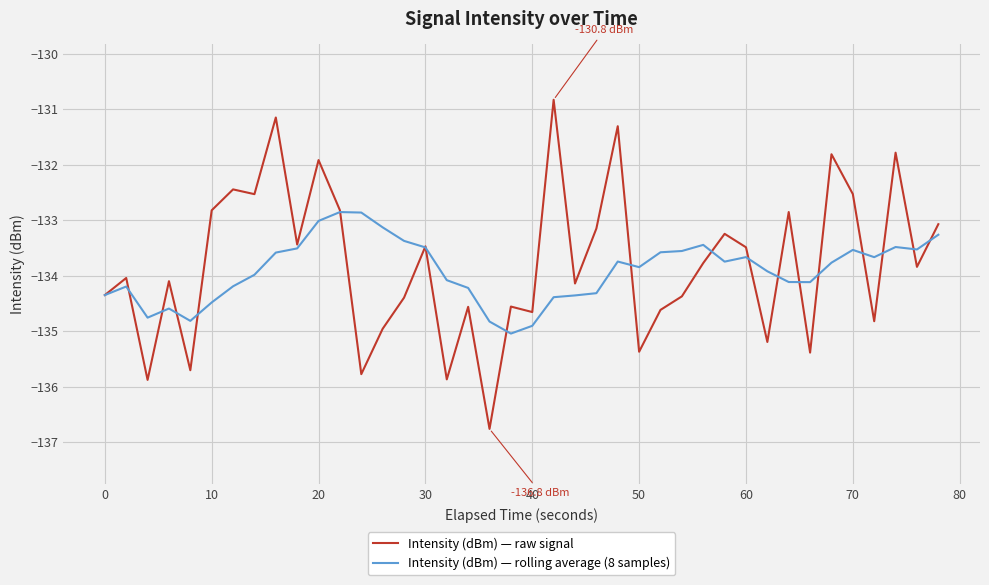

What is the average value of the Intensity (dBm) — raw signal series?

-133.8